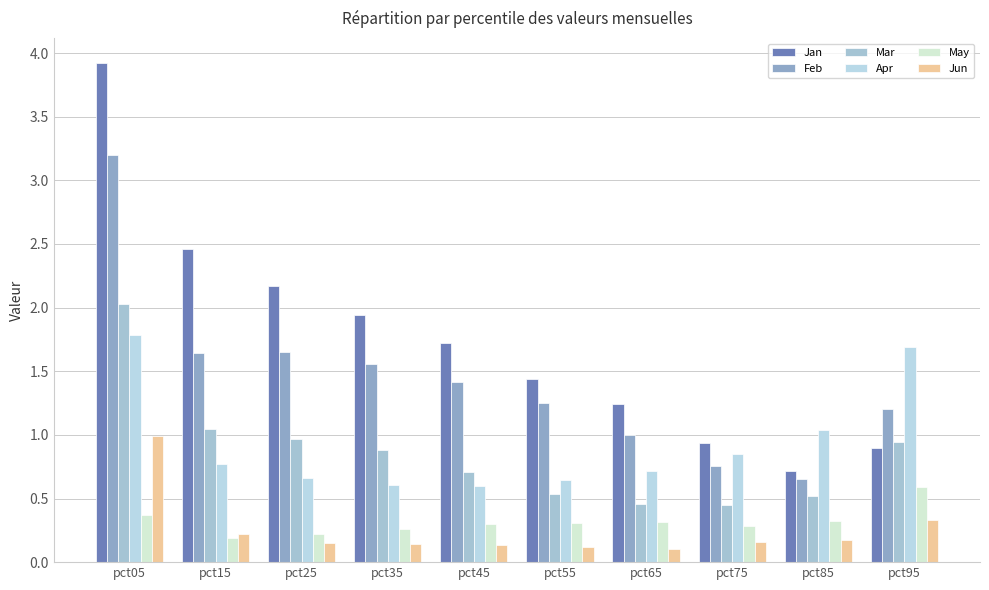

Which series has the largest total across all categories?

Jan